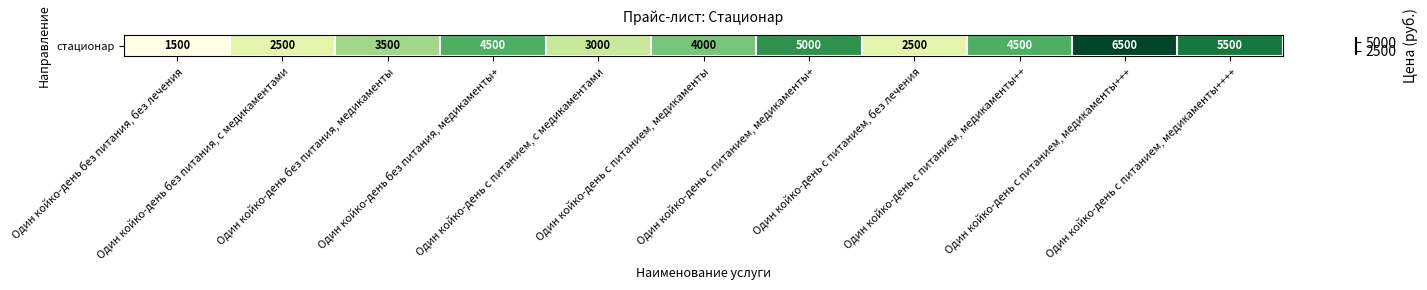

Between Один койко-день с питанием, медикаменты++++ and Один койко-день с питанием, с медикаментами, which is larger?

Один койко-день с питанием, медикаменты++++